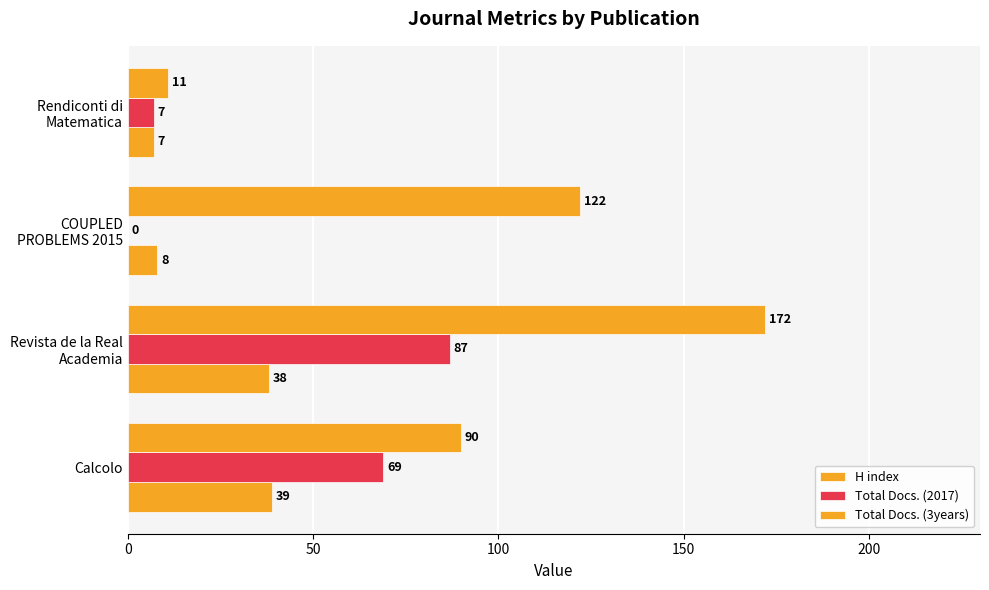

Count the number of data series in this chart.

3